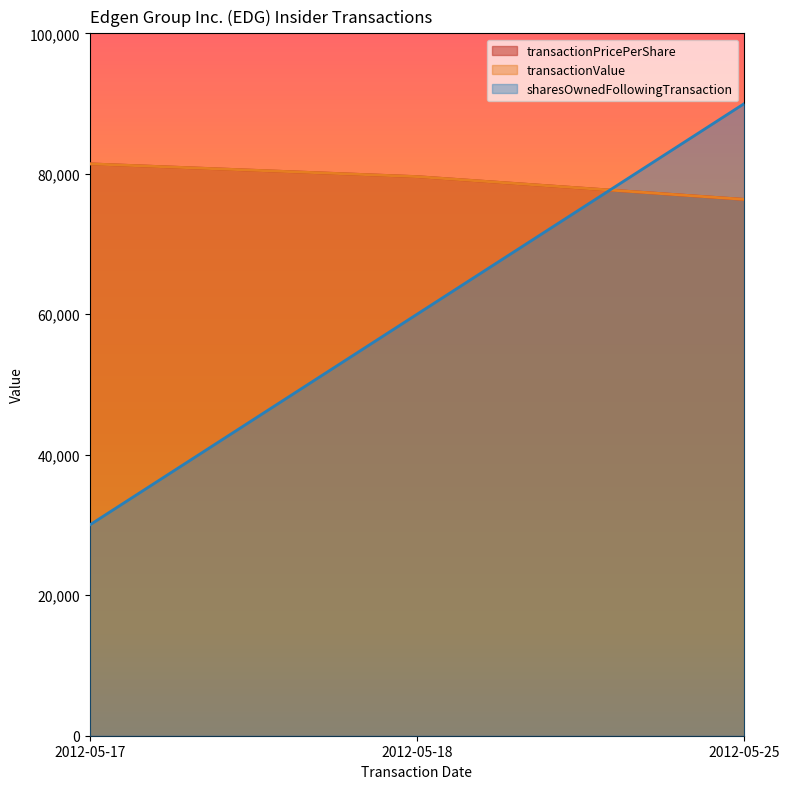

How many data points does each series have?

3